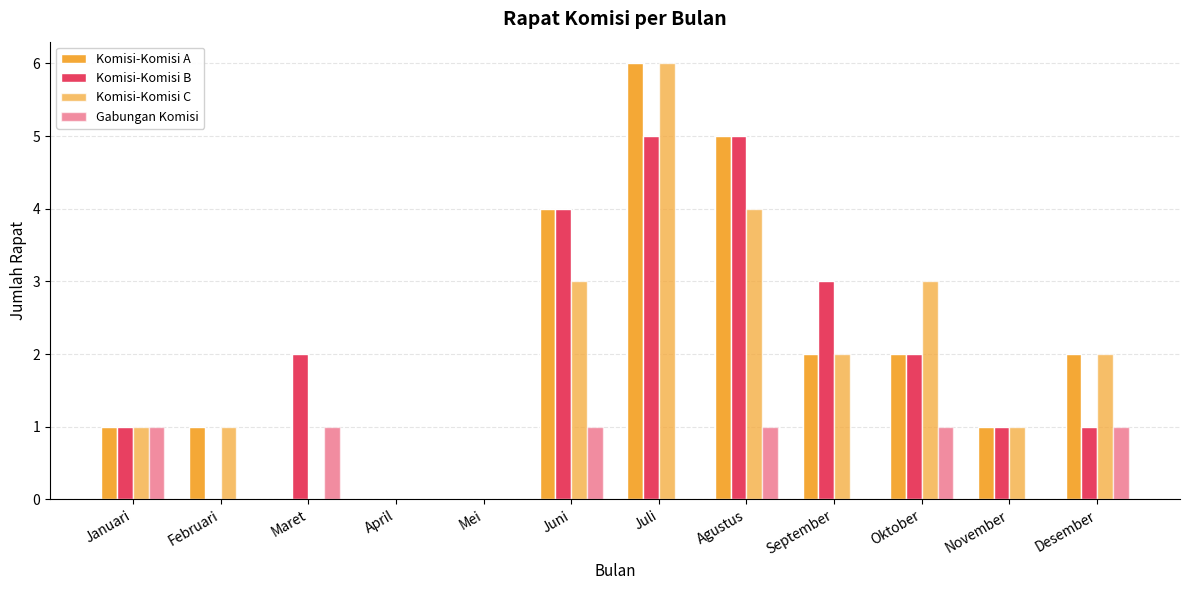

Rank the series at Juli from lowest to highest value.

Gabungan Komisi, Komisi-Komisi B, Komisi-Komisi A, Komisi-Komisi C